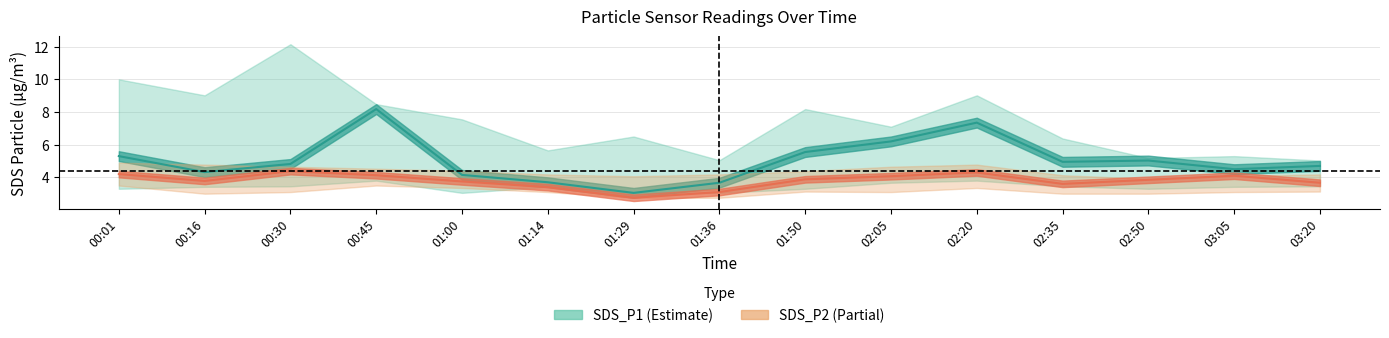

What is the sum of all SDS_P1_upper values?

110.6